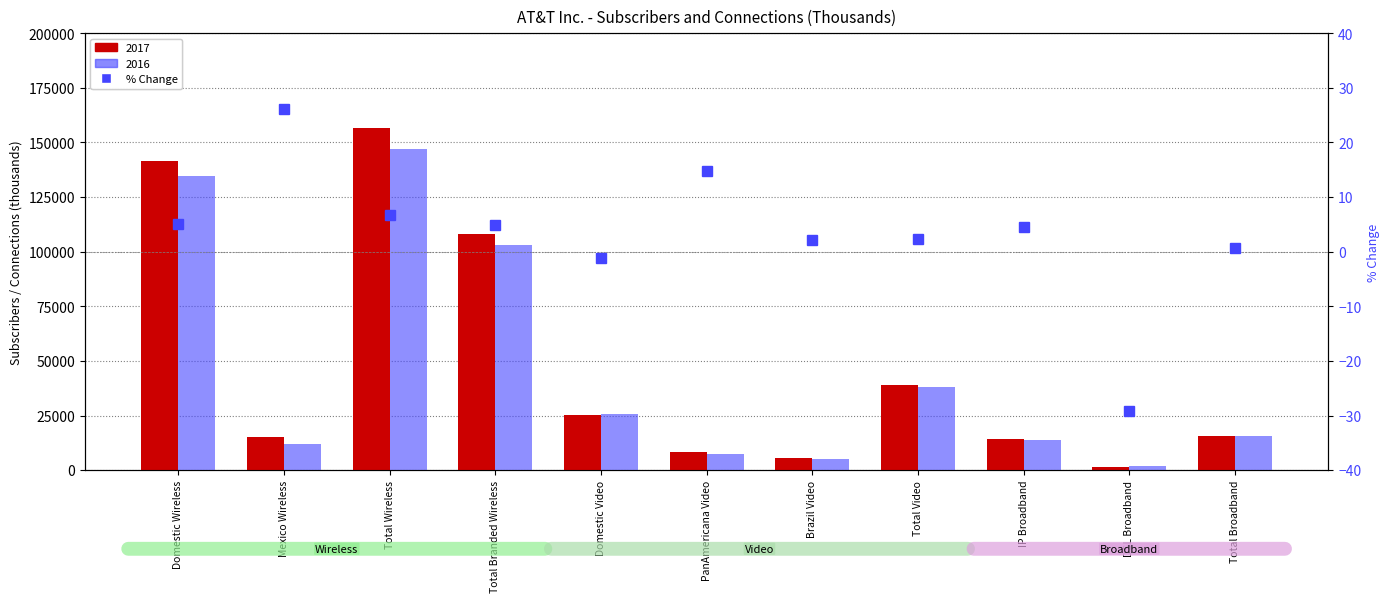

The chart shows a value of 2.9 at Total Wireless. True or false?

False